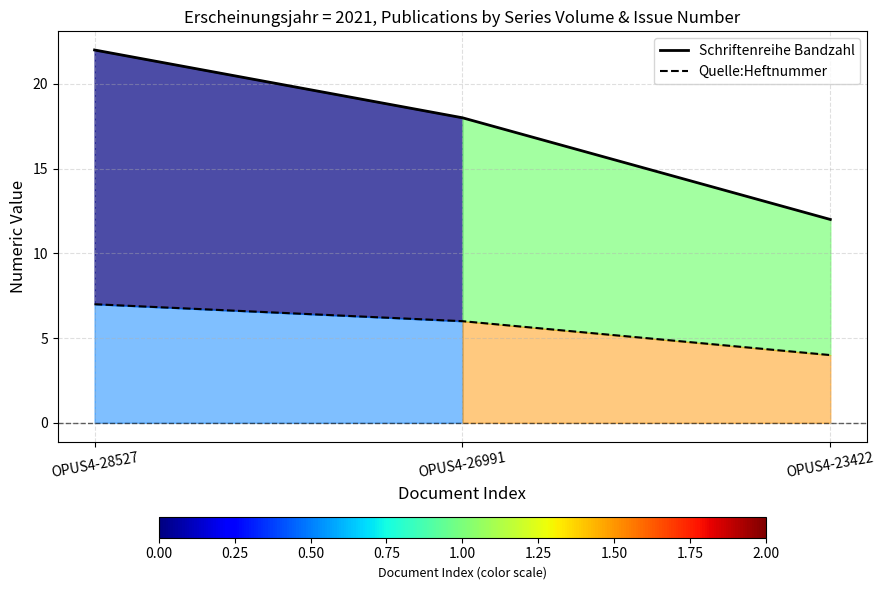

Does the chart display data point markers on the line(s)?

No